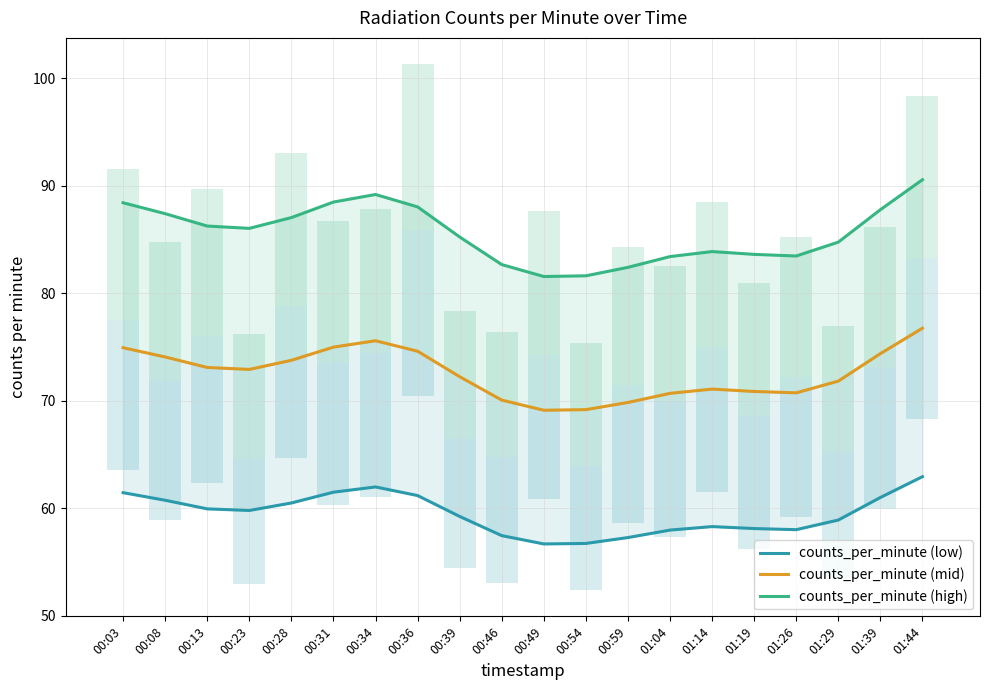

True or false: counts_per_minute (low) has more than 2 interior local peaks.

False